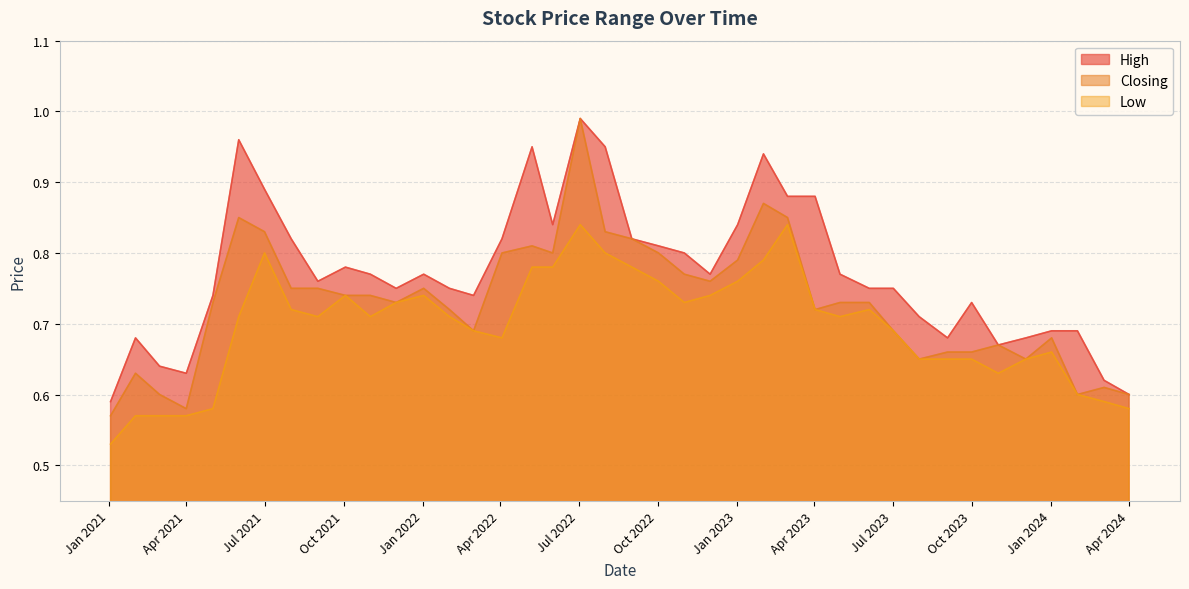

True or false: High and Low cross at least once.

False